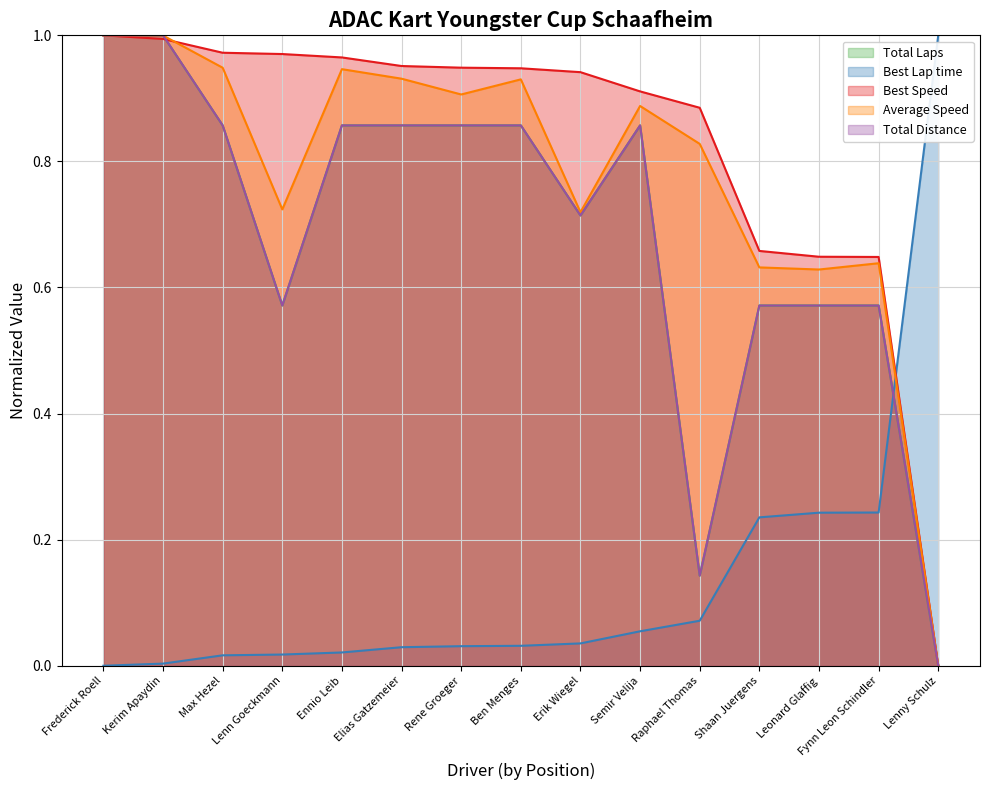

Reading right to left, transcribe all the data shown in this chart.

Total Laps: Lenny Schulz=0.0	Fynn Leon Schindler=0.6	Leonard Glaffig=0.6	Shaan Juergens=0.6	Raphael Thomas=0.1	Semir Velija=0.9	Erik Wiegel=0.7	Ben Menges=0.9	Rene Groeger=0.9	Elias Gatzemeier=0.9	Ennio Leib=0.9	Lenn Goeckmann=0.6	Max Hezel=0.9	Kerim Apaydin=1.0	Frederick Roell=1.0
Best Lap time: Lenny Schulz=1.0	Fynn Leon Schindler=0.2	Leonard Glaffig=0.2	Shaan Juergens=0.2	Raphael Thomas=0.1	Semir Velija=0.1	Erik Wiegel=0.0	Ben Menges=0.0	Rene Groeger=0.0	Elias Gatzemeier=0.0	Ennio Leib=0.0	Lenn Goeckmann=0.0	Max Hezel=0.0	Kerim Apaydin=0.0	Frederick Roell=0.0
Best Speed: Lenny Schulz=0.0	Fynn Leon Schindler=0.6	Leonard Glaffig=0.6	Shaan Juergens=0.7	Raphael Thomas=0.9	Semir Velija=0.9	Erik Wiegel=0.9	Ben Menges=0.9	Rene Groeger=0.9	Elias Gatzemeier=1.0	Ennio Leib=1.0	Lenn Goeckmann=1.0	Max Hezel=1.0	Kerim Apaydin=1.0	Frederick Roell=1.0
Average Speed: Lenny Schulz=0.0	Fynn Leon Schindler=0.6	Leonard Glaffig=0.6	Shaan Juergens=0.6	Raphael Thomas=0.8	Semir Velija=0.9	Erik Wiegel=0.7	Ben Menges=0.9	Rene Groeger=0.9	Elias Gatzemeier=0.9	Ennio Leib=0.9	Lenn Goeckmann=0.7	Max Hezel=0.9	Kerim Apaydin=1.0	Frederick Roell=1.0
Total Distance: Lenny Schulz=0.0	Fynn Leon Schindler=0.6	Leonard Glaffig=0.6	Shaan Juergens=0.6	Raphael Thomas=0.1	Semir Velija=0.9	Erik Wiegel=0.7	Ben Menges=0.9	Rene Groeger=0.9	Elias Gatzemeier=0.9	Ennio Leib=0.9	Lenn Goeckmann=0.6	Max Hezel=0.9	Kerim Apaydin=1.0	Frederick Roell=1.0